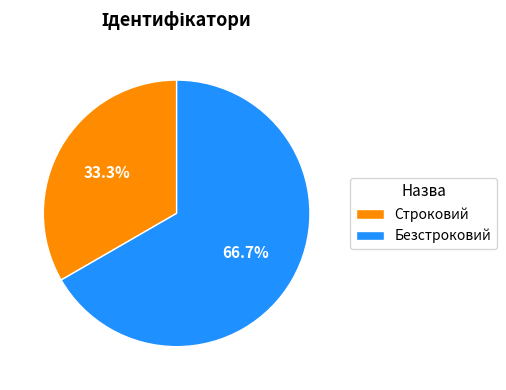

To the nearest percent, what is the difference between the largest and smallest slice percentages?

33%